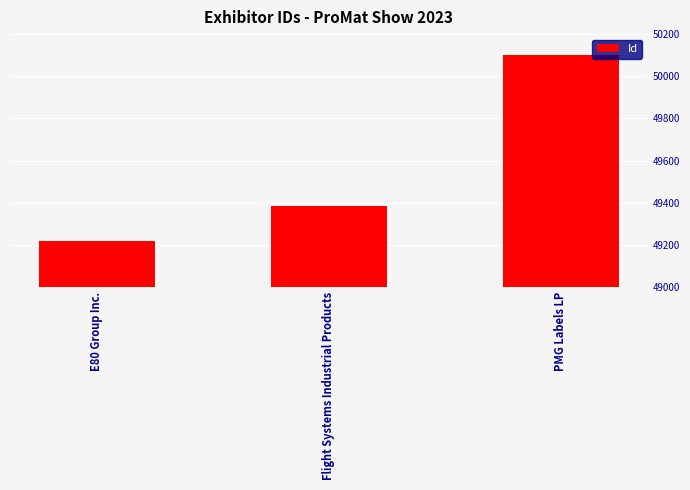

What is the maximum value shown in the chart?

50101